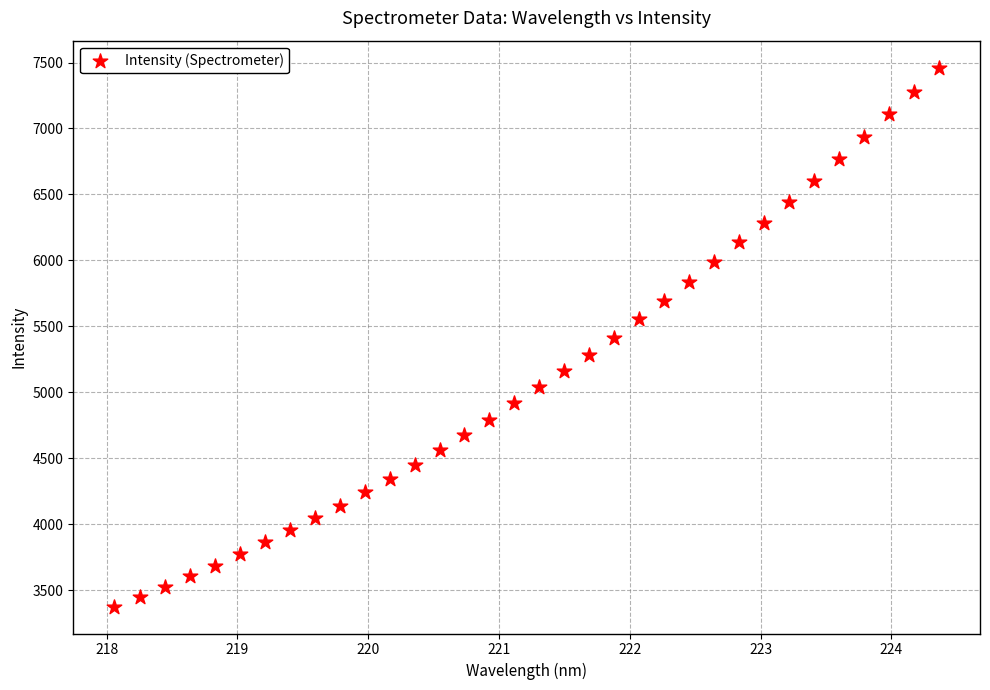

What is the range of X values (max minus min)?

6.3